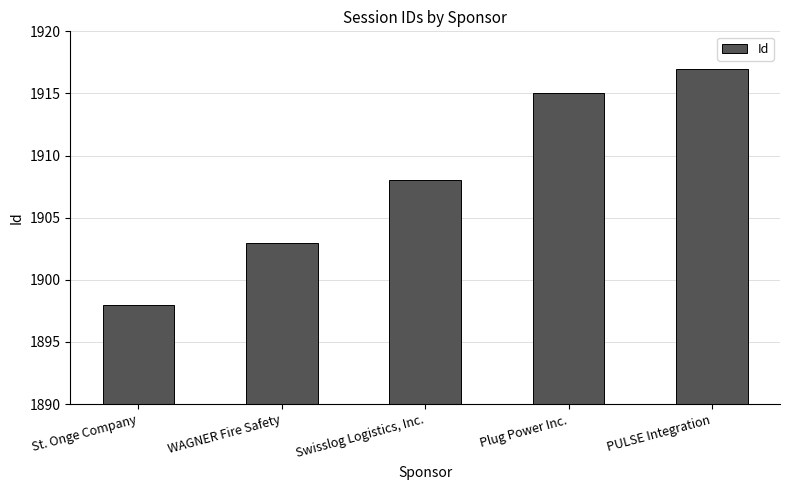

Rank the categories by value from lowest to highest.

St. Onge Company, WAGNER Fire Safety, Swisslog Logistics, Inc., Plug Power Inc., PULSE Integration